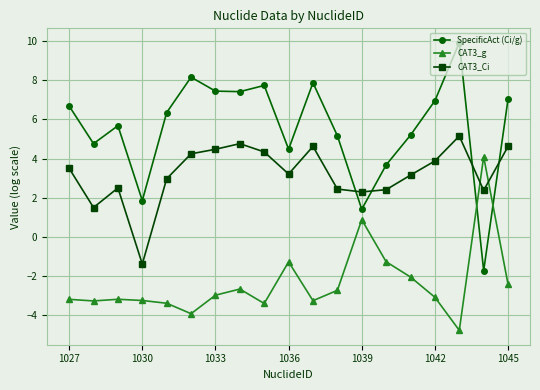

What is the smallest value displayed?

-4.8